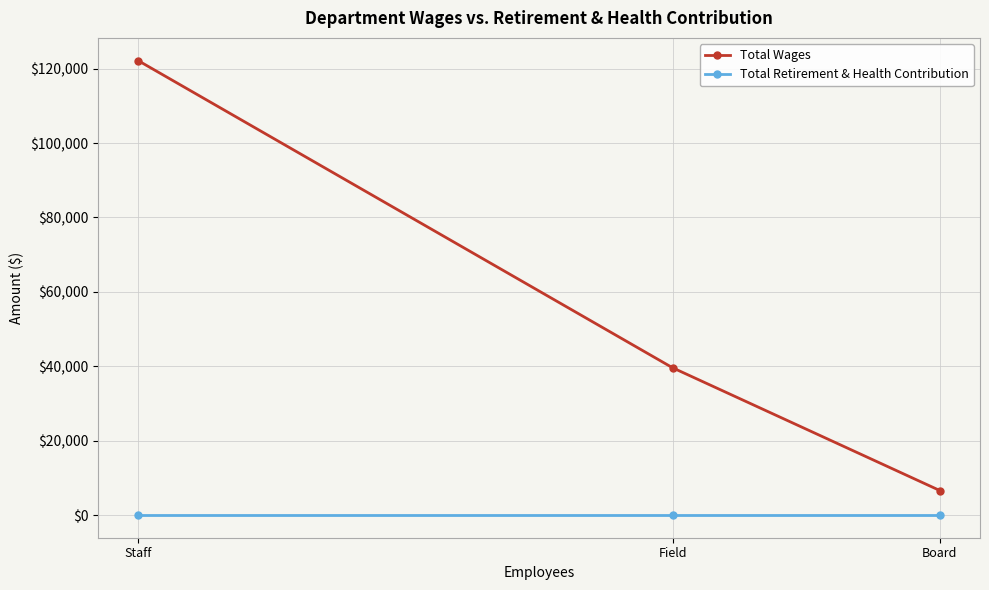

At which label is Total Wages closest to 64366?

Field